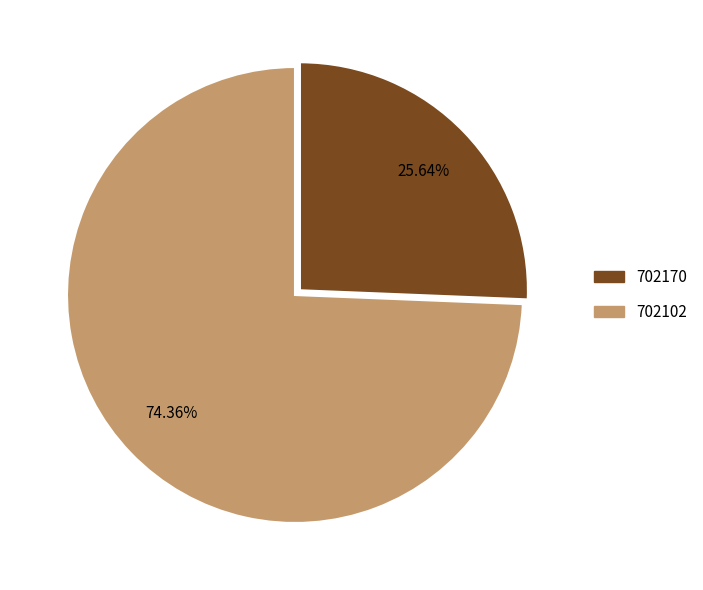

Is it true that 702170 is 26% of the pie?

True